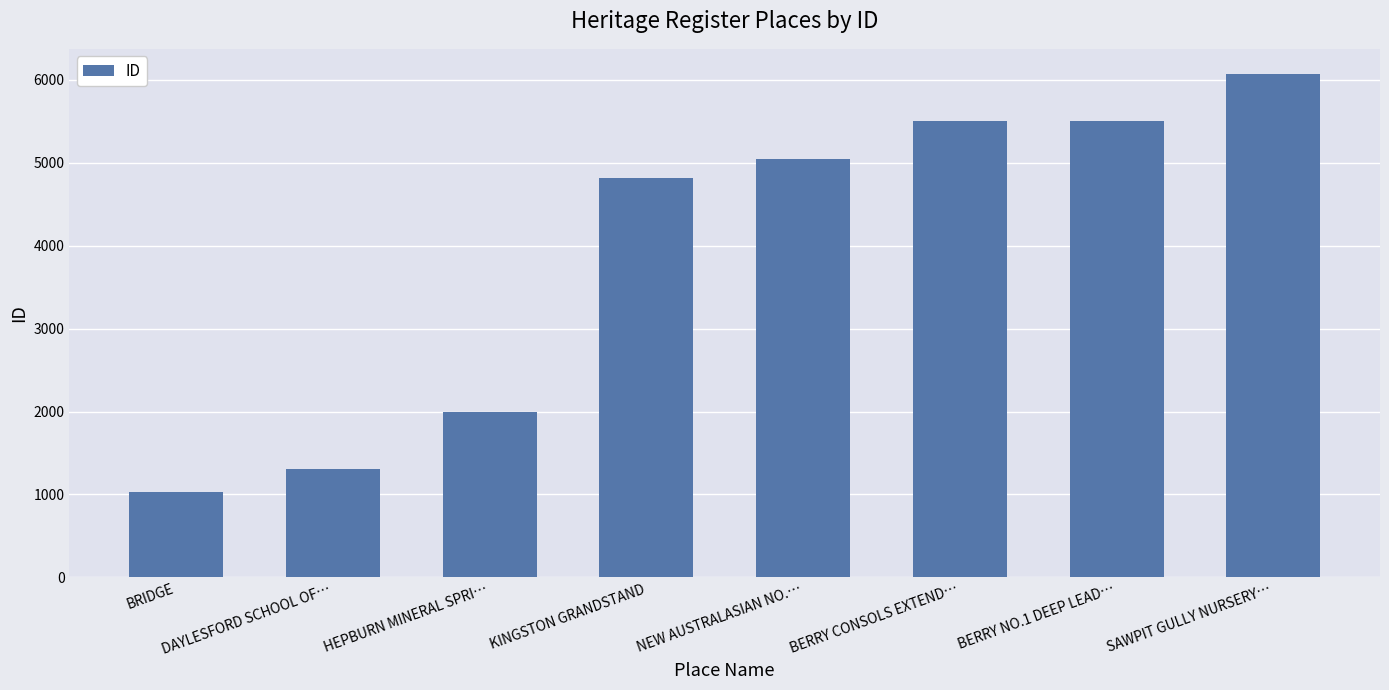

At which label is the value closest to 3548?

KINGSTON GRANDSTAND